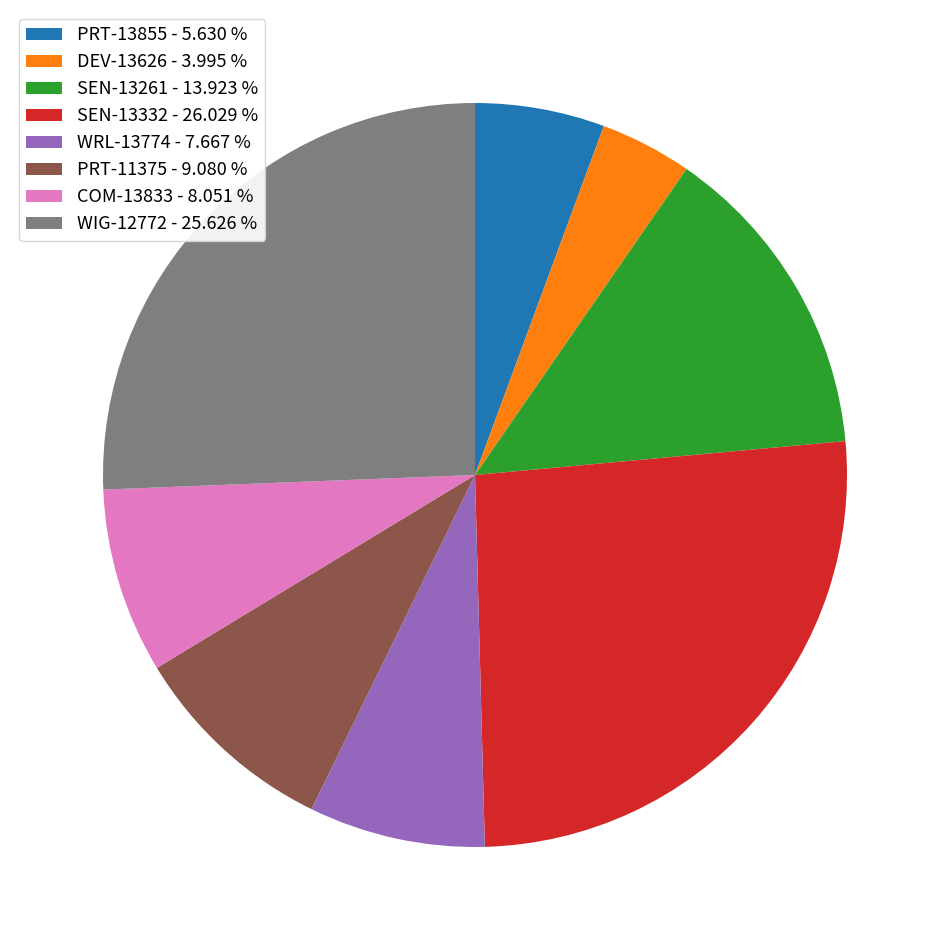

Combined, do DEV-13626 - 3.995 % and COM-13833 - 8.051 % account for over 50%?

No